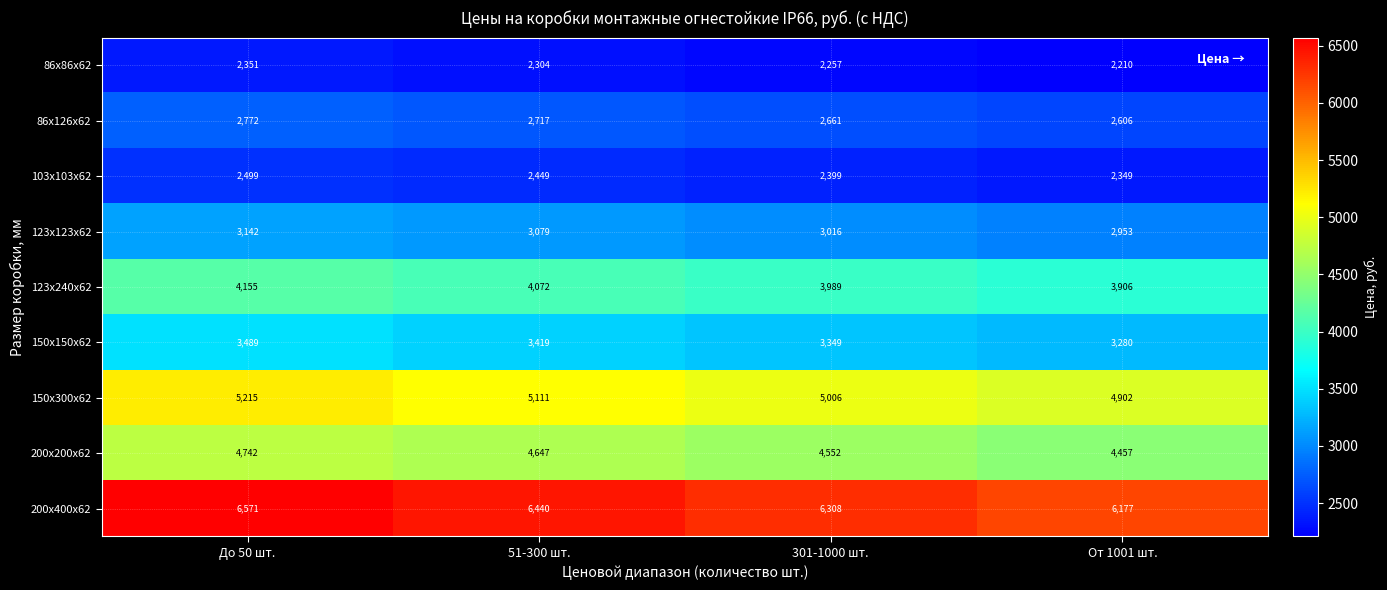

What is the sum of all 200х200х62 values?

18398